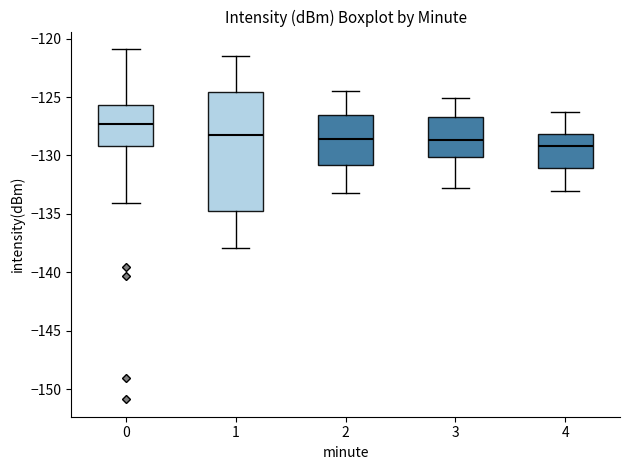

Where does the upper whisker of the box at x = 2 end on the y-axis? The values are not printed on the chart, so give them approximately, as read against the axis.

-124.5